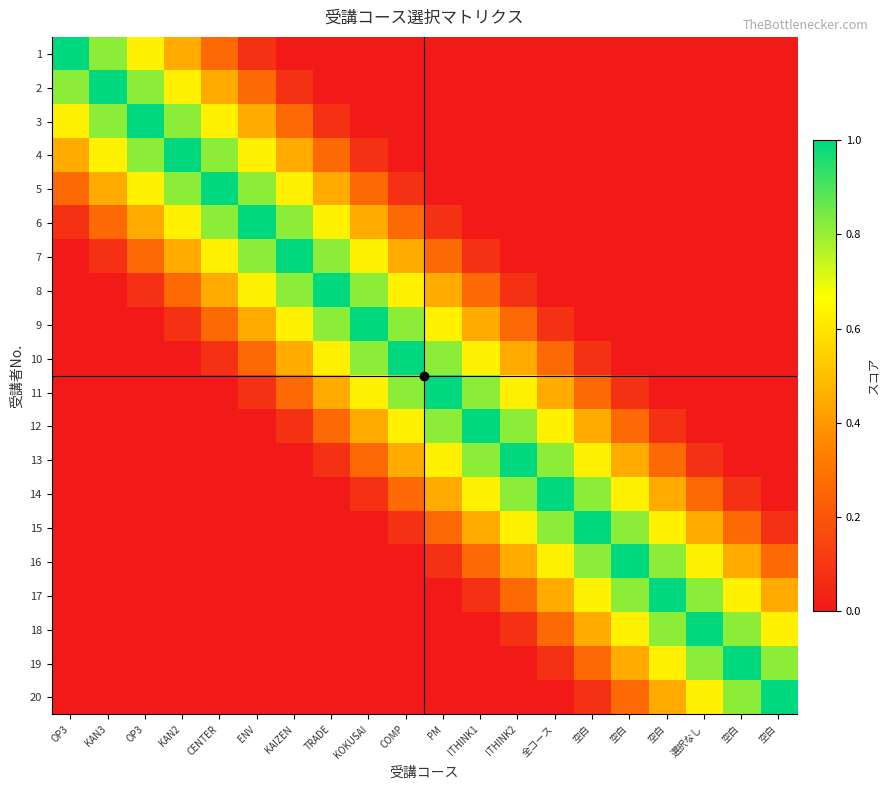

Which series has the largest range (max minus min)?

1